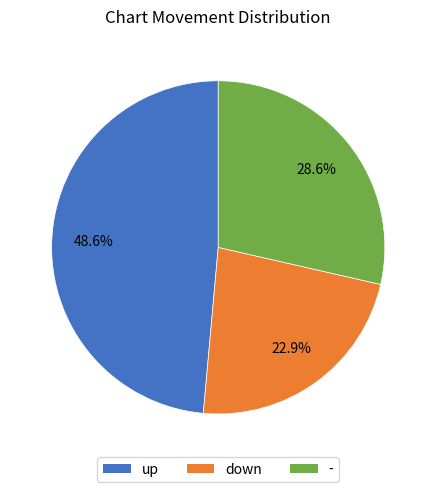

Is down the majority of the pie?

No